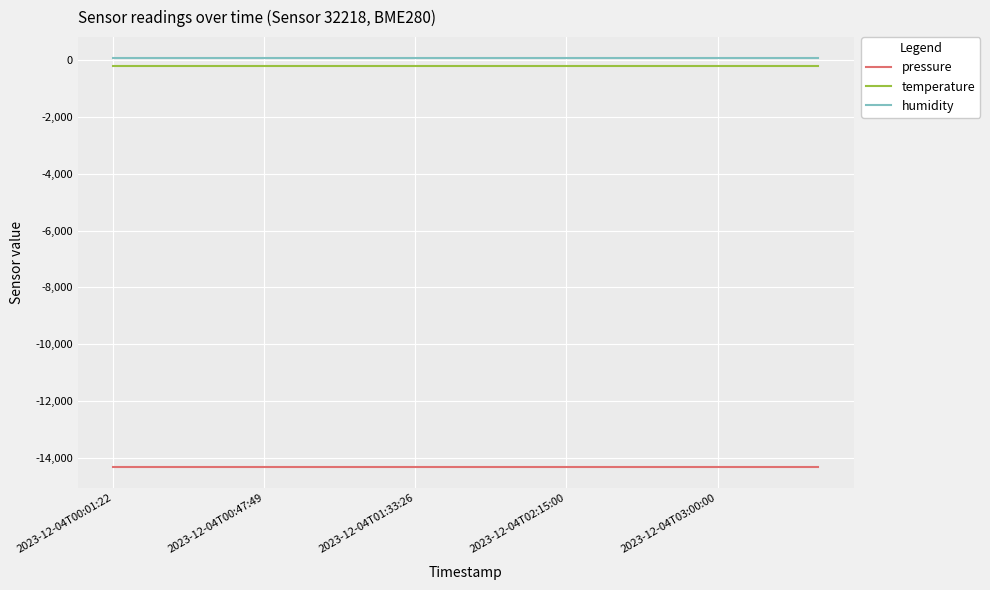

True or false: pressure and temperature cross at least once.

False